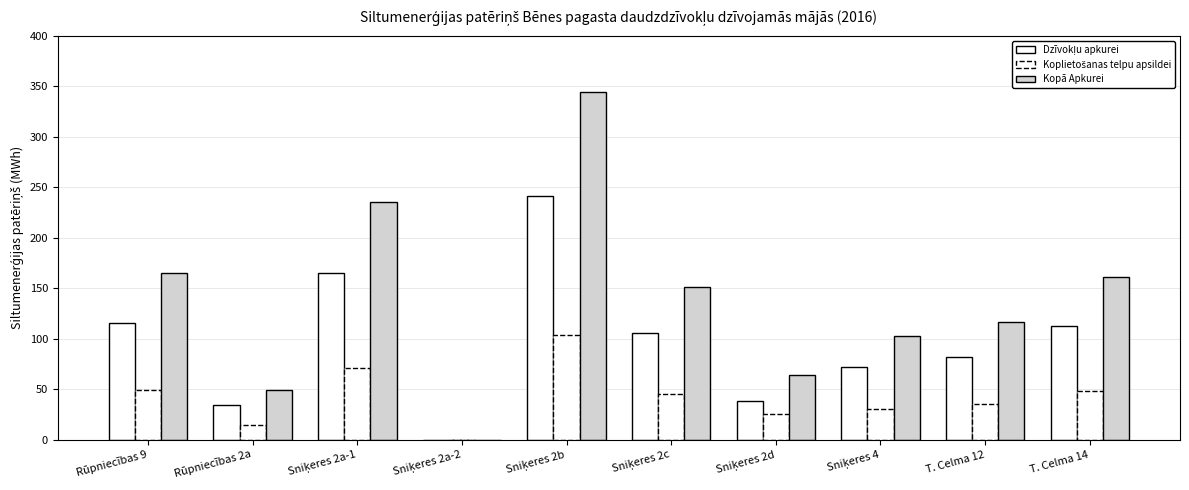

How many categories are shown in the chart?

10